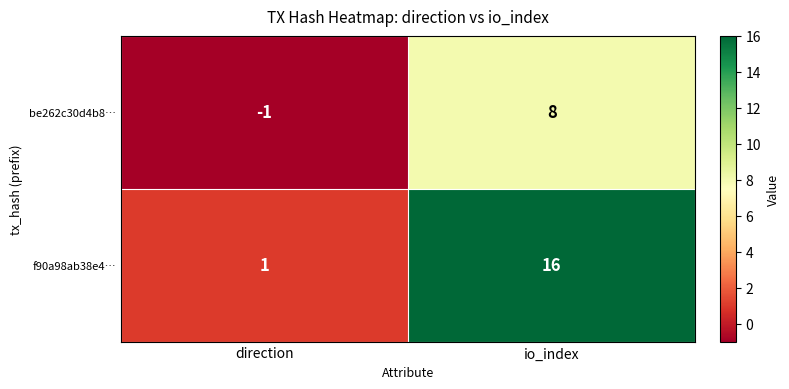

At which label is f90a98ab38e4… closest to 8?

direction